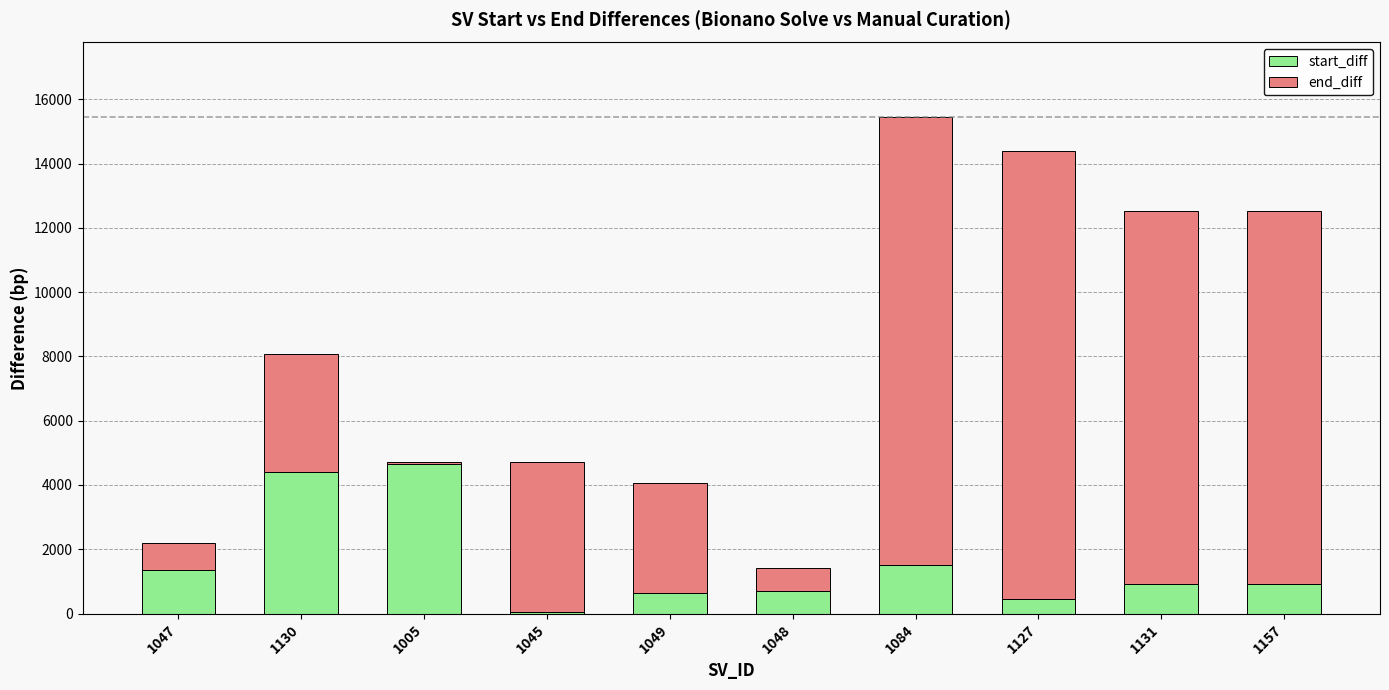

The start_diff series shows 629 at 1049. True or false?

True